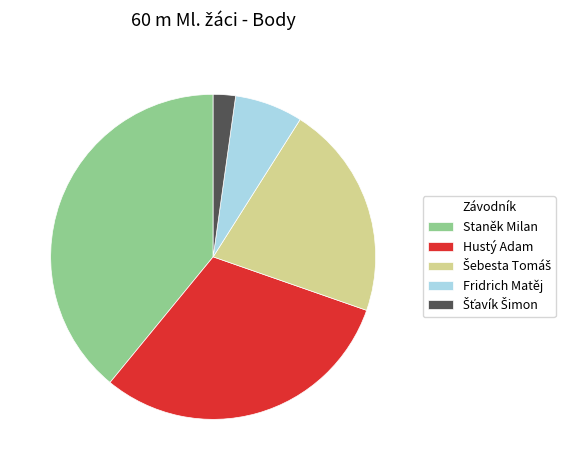

Which slice is the largest?

Staněk Milan